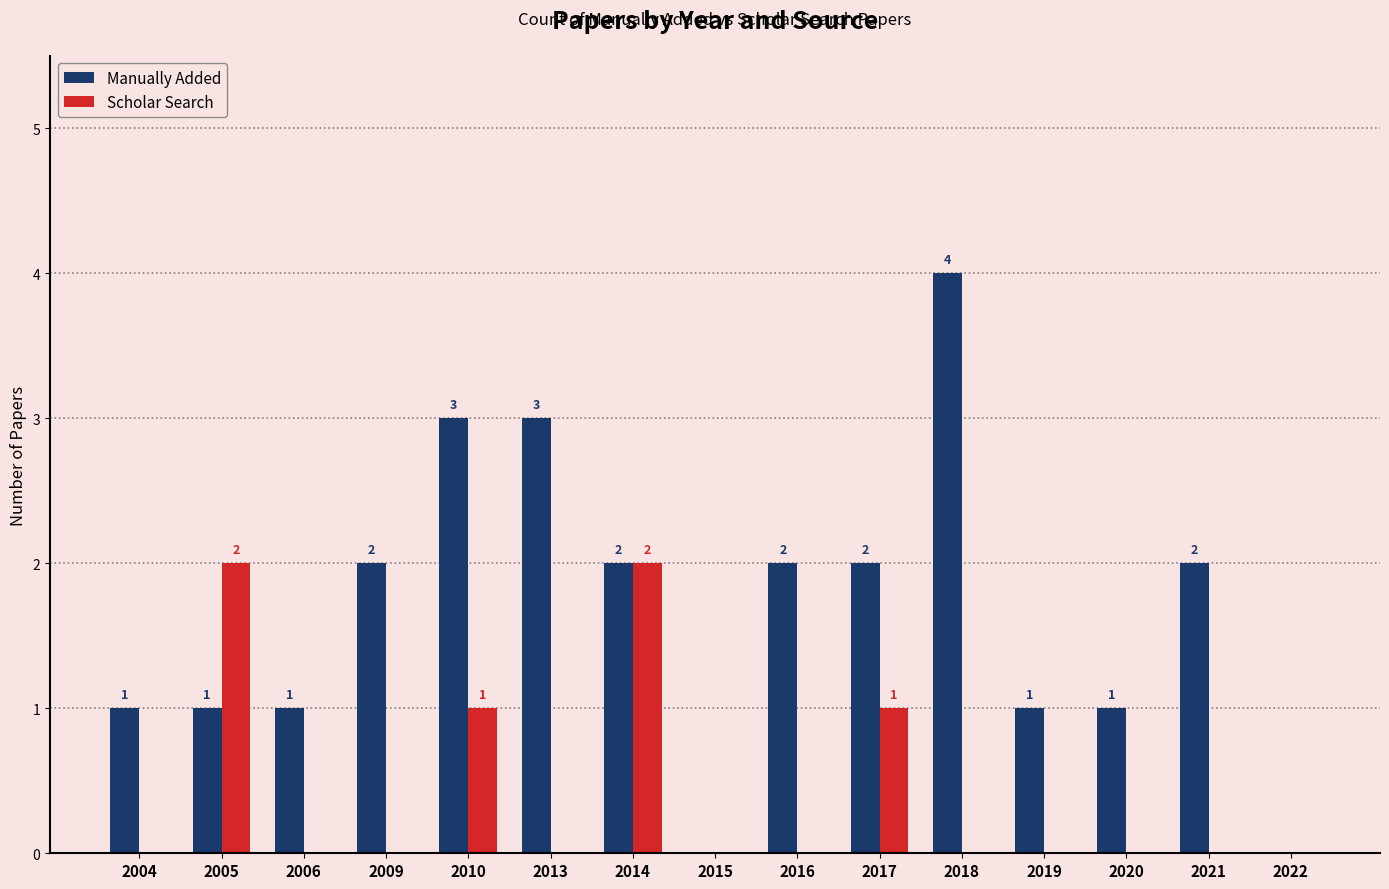

What is the average value of the Manually Added series?

2